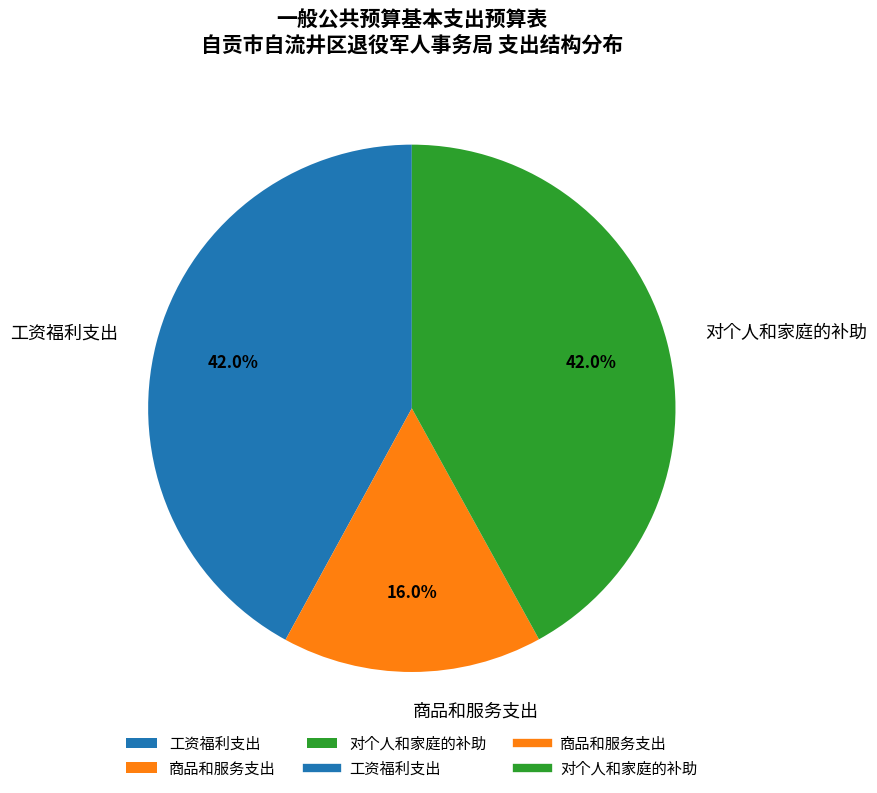

Is there a majority slice in this chart?

No